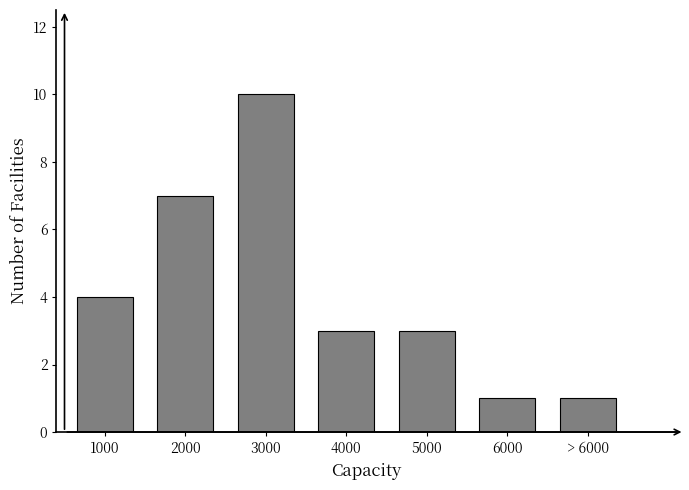

Reading right to left, transcribe all the data shown in this chart.

> 6000=1	6000=1	5000=3	4000=3	3000=10	2000=7	1000=4